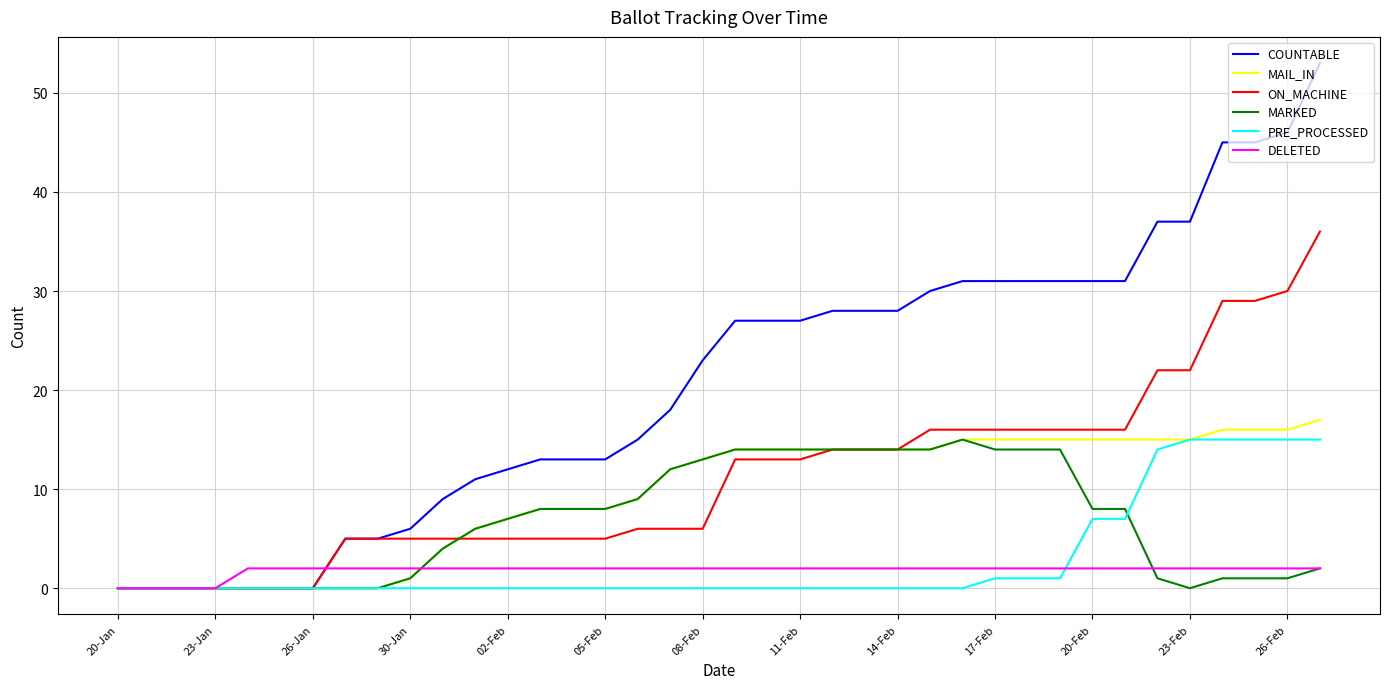

How many distinct data groups are displayed?

6